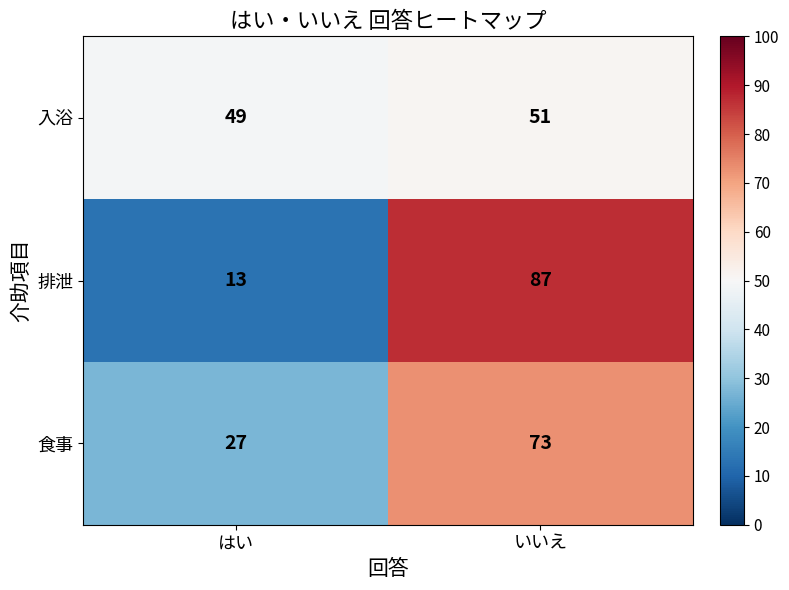

List the series in order of their peak value, lowest first.

入浴, 食事, 排泄